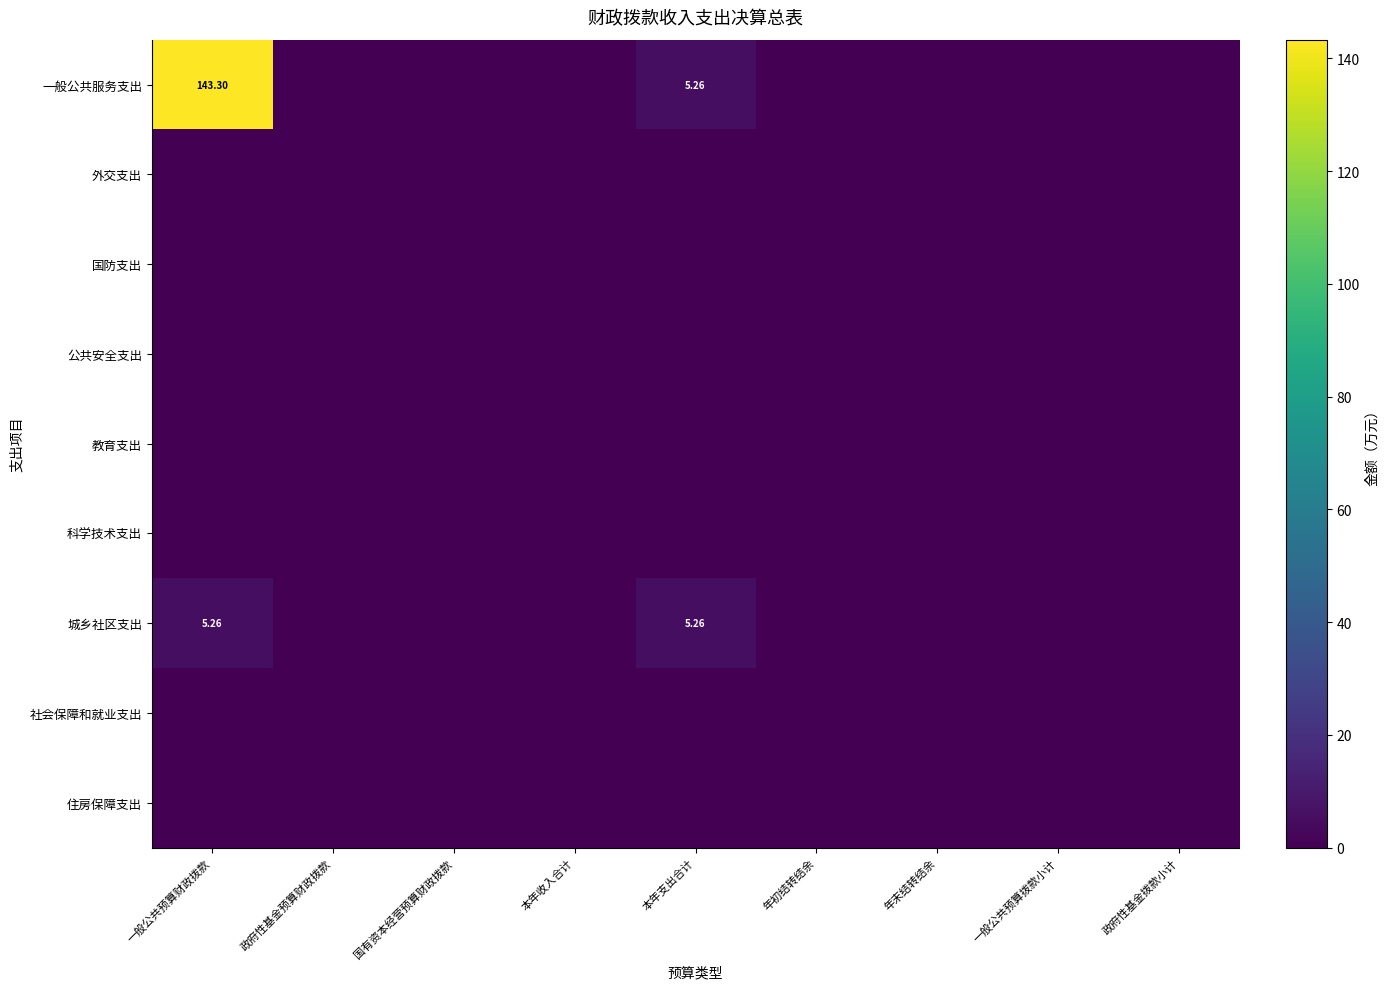

Which series has the widest spread of values?

一般公共服务支出